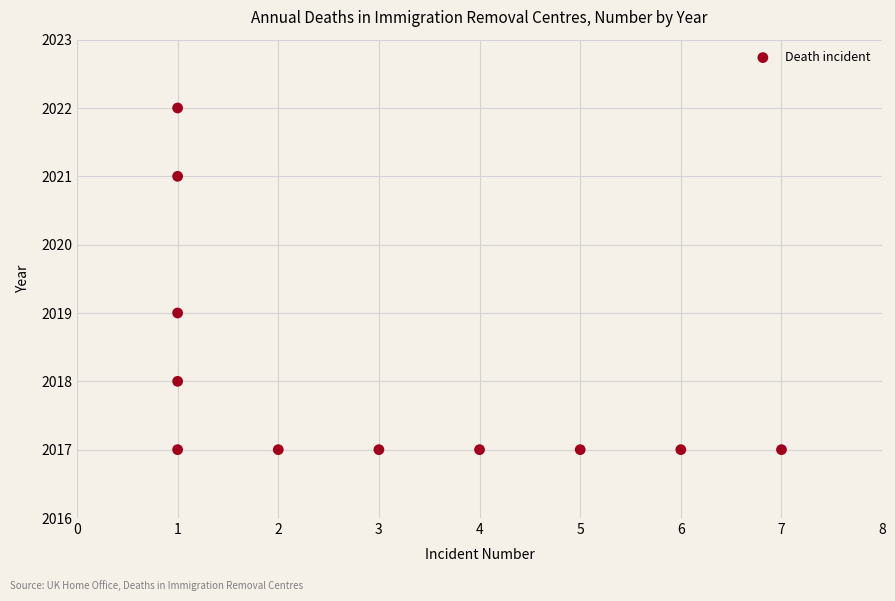

What is the average Y value?

2018